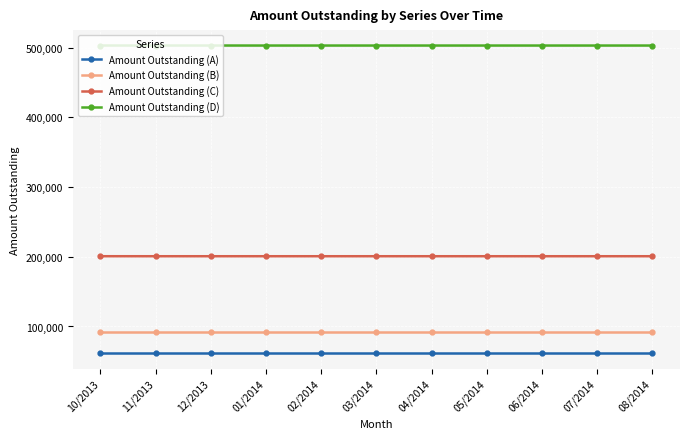

What are all the series names shown in the legend?

Amount Outstanding (A), Amount Outstanding (B), Amount Outstanding (C), Amount Outstanding (D)